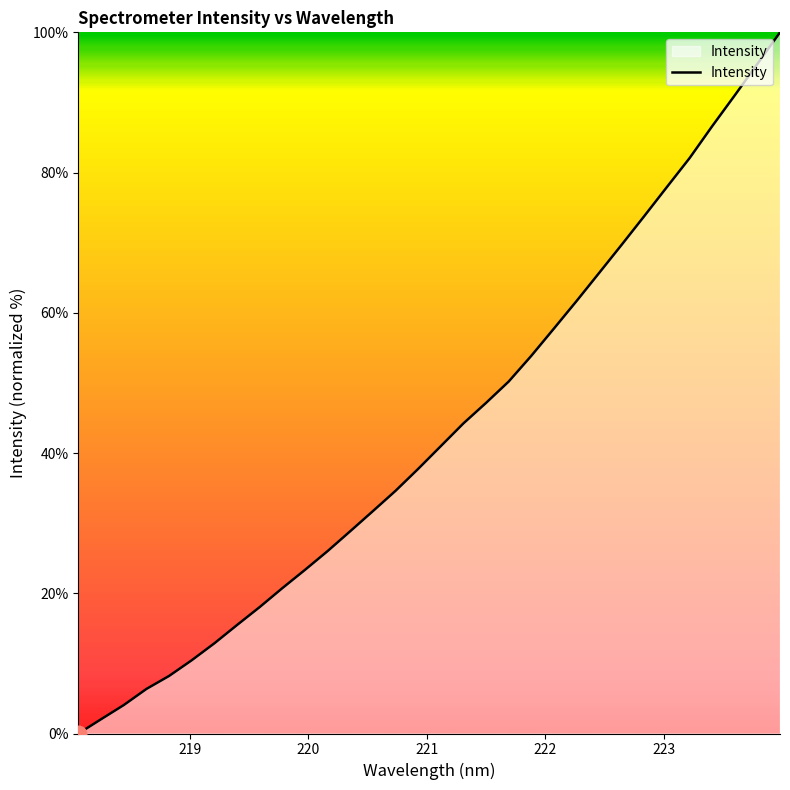

What is the difference between the maximum and minimum values?

100.0